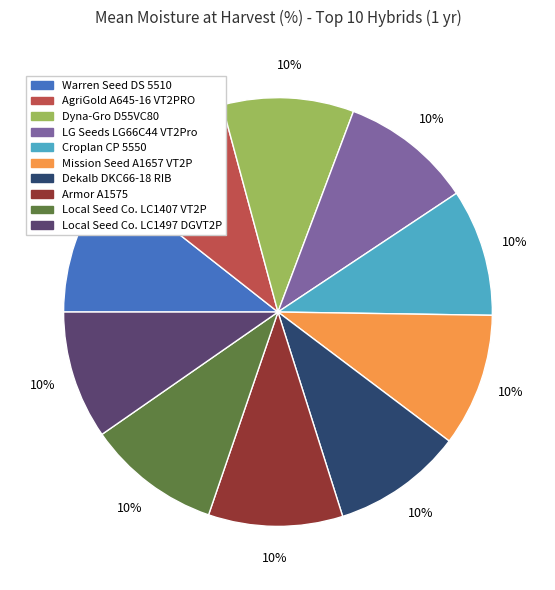

Do Local Seed Co. LC1407 VT2P and Local Seed Co. LC1497 DGVT2P together represent more than half of the pie?

No